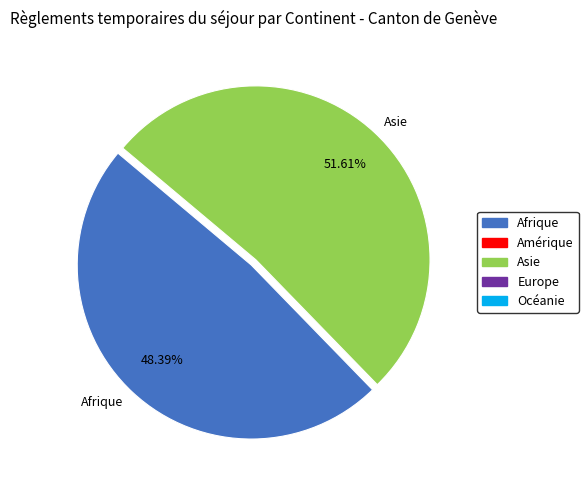

What portion of the pie excludes Asie?

48.4%